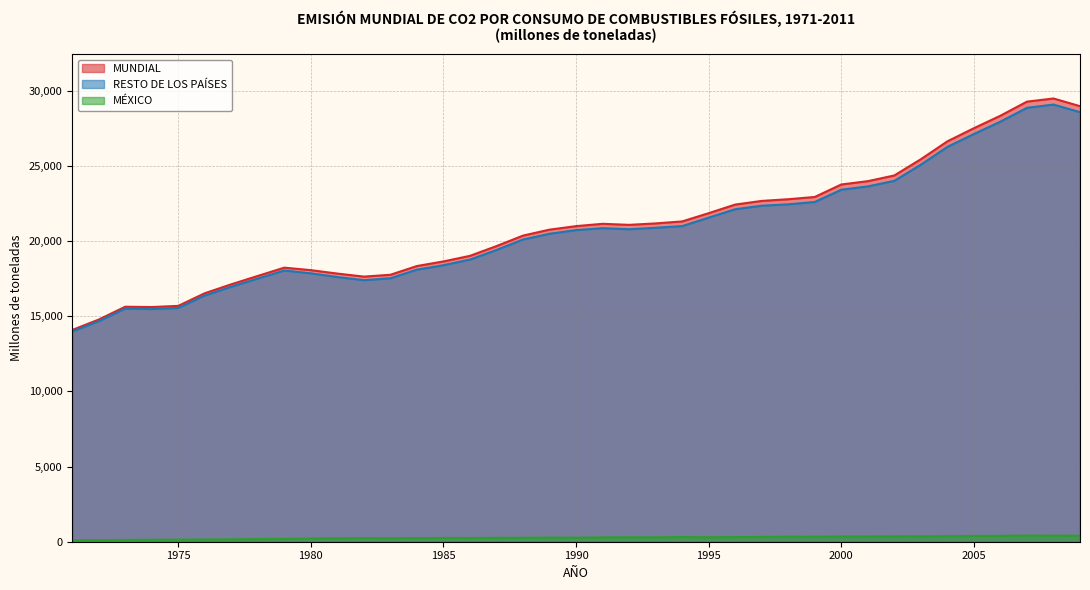

True or false: MÉXICO has a value of 260.1 at 1988.

True